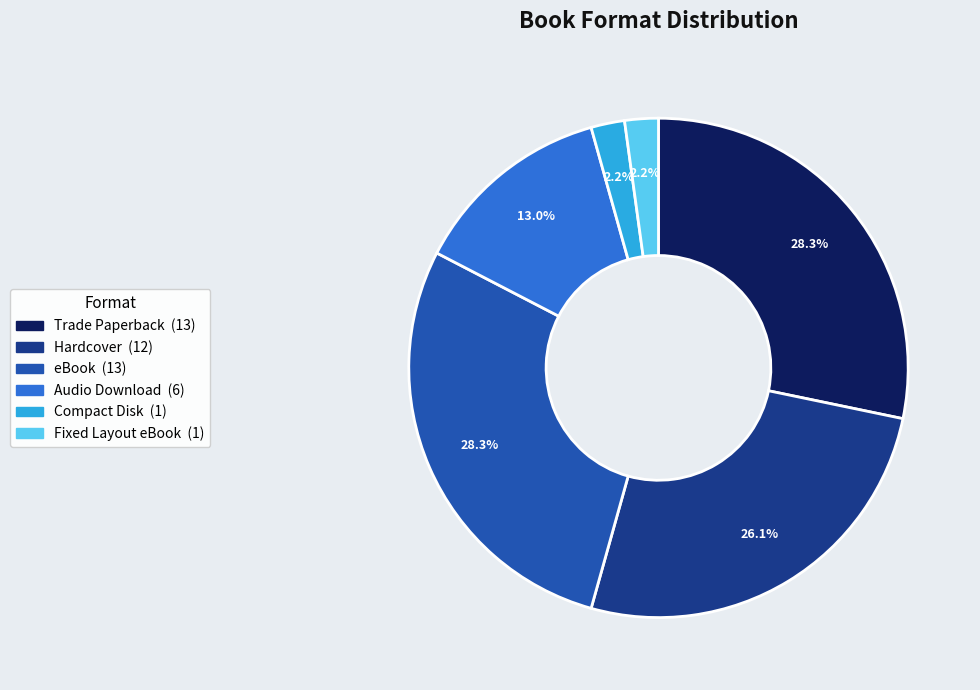

To the nearest percent, what percentage of the pie is eBook?

28%